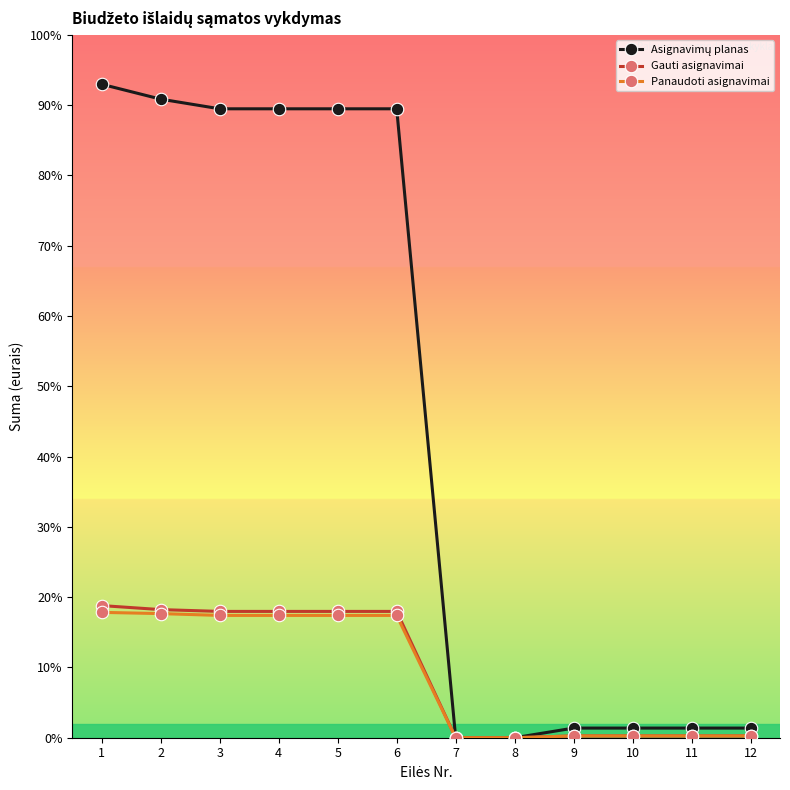

At how many categories does at least one series exceed 171685?

6